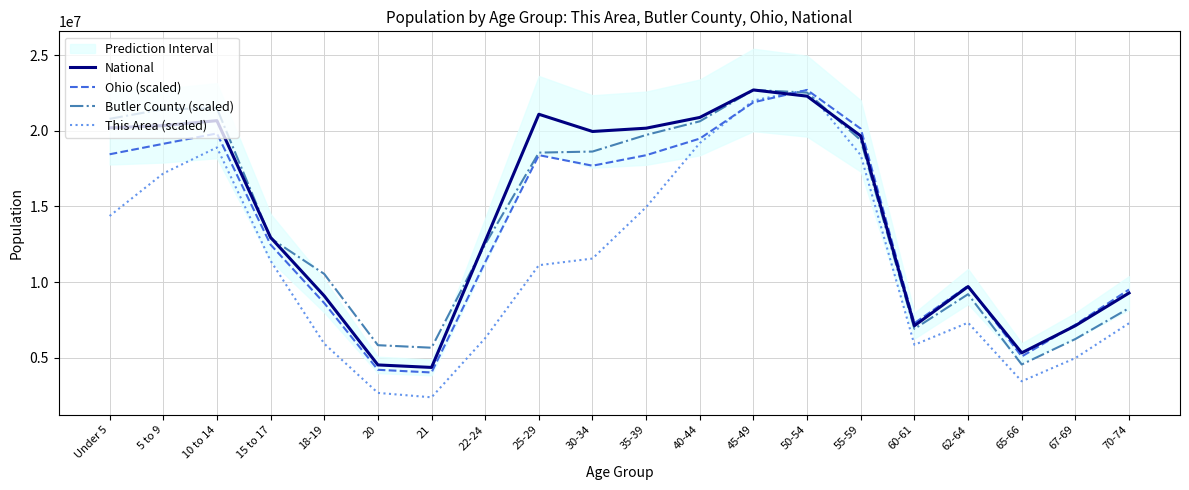

List the labels in order of Butler County (scaled) value, smallest first.

65-66, 21, 20, 67-69, 60-61, 70-74, 62-64, 18-19, 22-24, 15 to 17, 25-29, 30-34, 55-59, 35-39, 40-44, Under 5, 5 to 9, 10 to 14, 50-54, 45-49